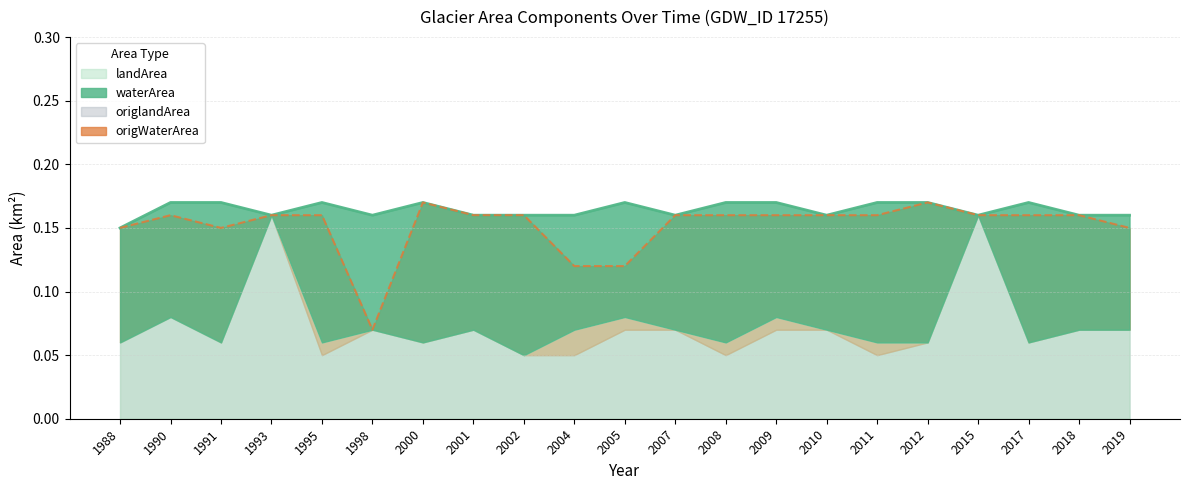

What is the total value across all series at 2015?

0.3